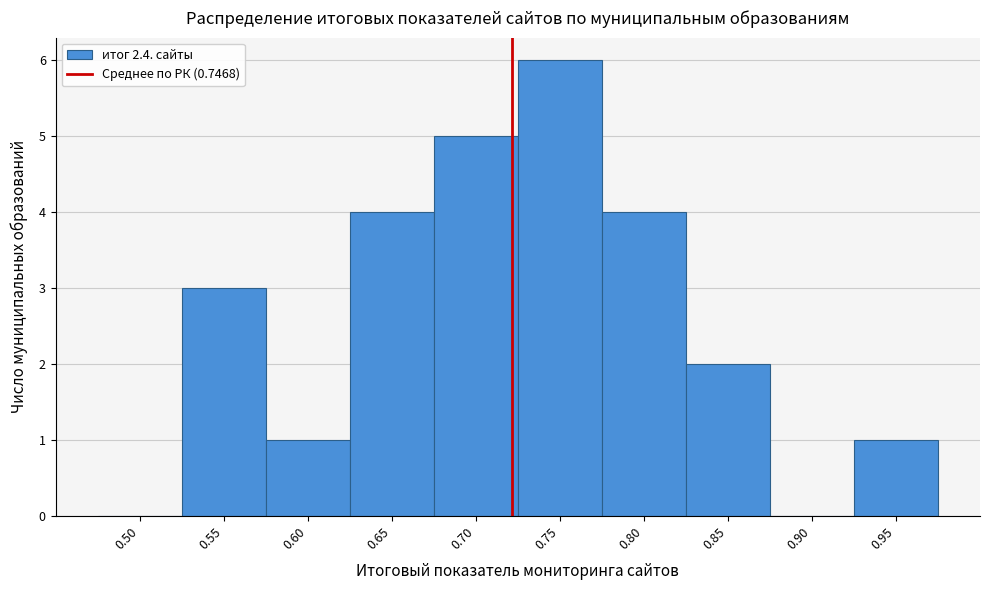

Reading left to right, list all the values displayed in this chart.

0.50=0	0.55=3	0.60=1	0.65=4	0.70=5	0.75=6	0.80=4	0.85=2	0.90=0	0.95=1